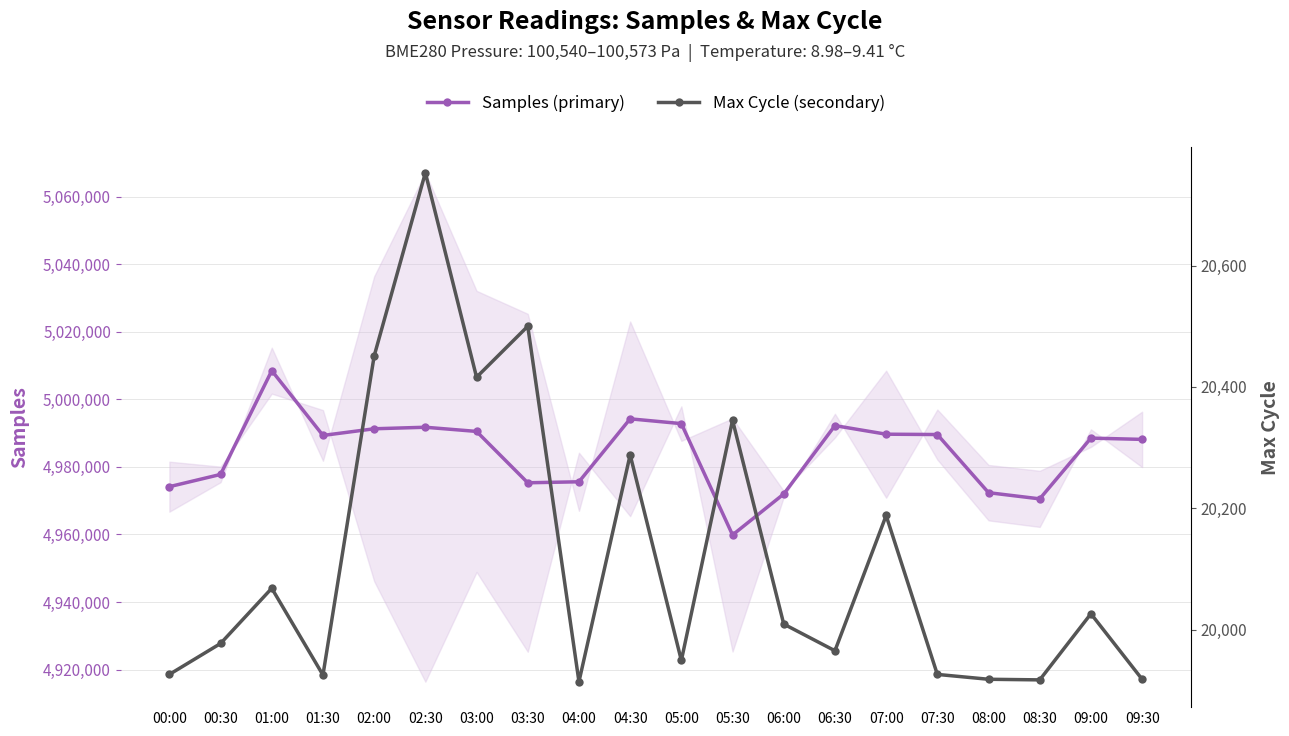

Reading left to right, extract all data points from this chart.

Samples (primary): 4974138	4977763	5008472	4989301	4991273	4991726	4990491	4975290	4975586	4994216	4992799	4959853	4971972	4992208	4989668	4989567	4972364	4970533	4988511	4988131
Max Cycle (secondary): 19926	19977	20068	19925	20451	20753	20416	20500	19914	20288	19949	20345	20009	19965	20188	19926	19918	19917	20026	19918